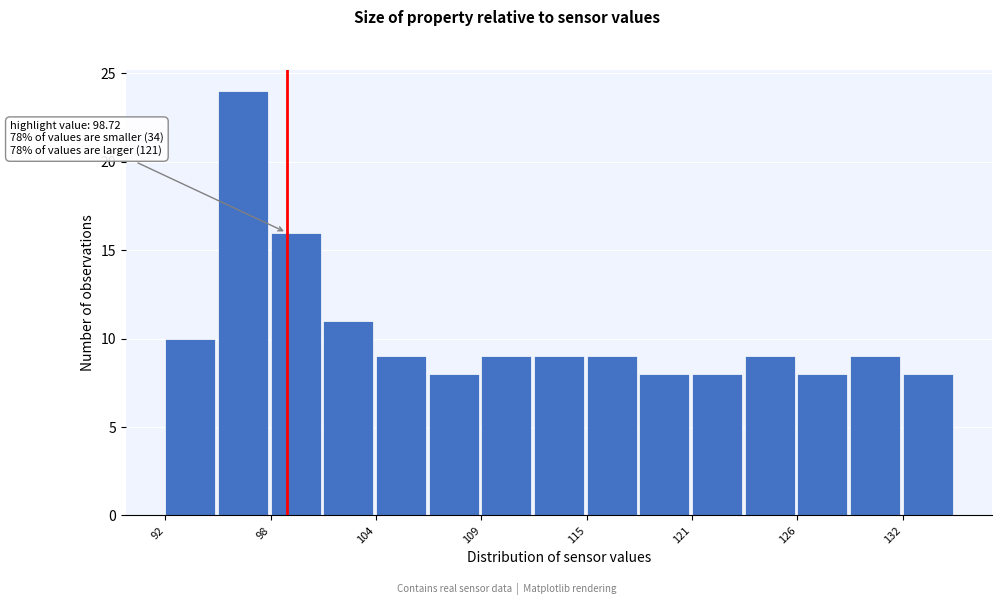

Read against the x-axis, roughly where is the centre of the tallest bar?

96